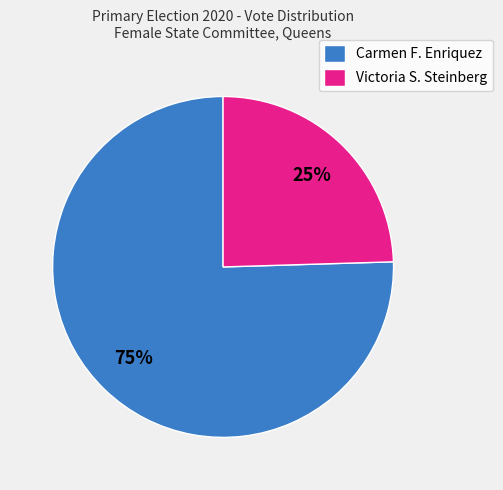

What percentage is the Carmen F. Enriquez slice, to the nearest percent?

75%